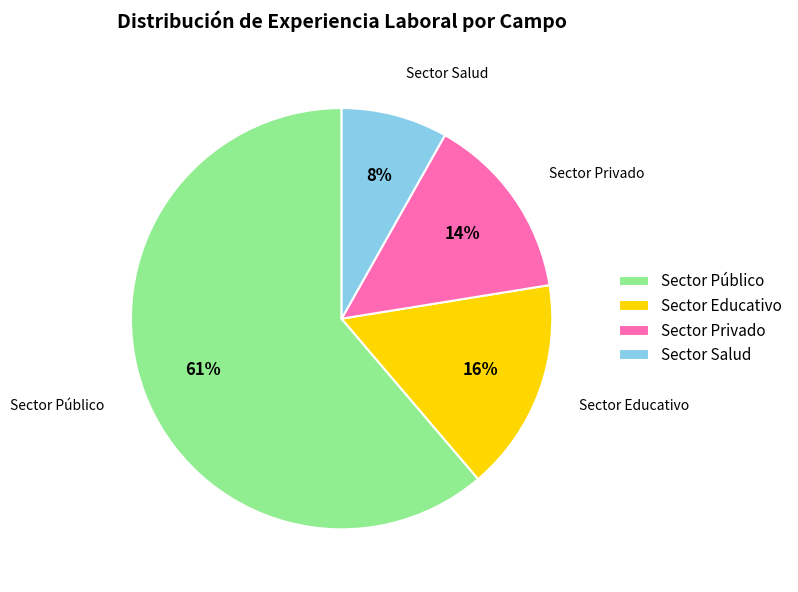

Count the number of slices in the pie.

4